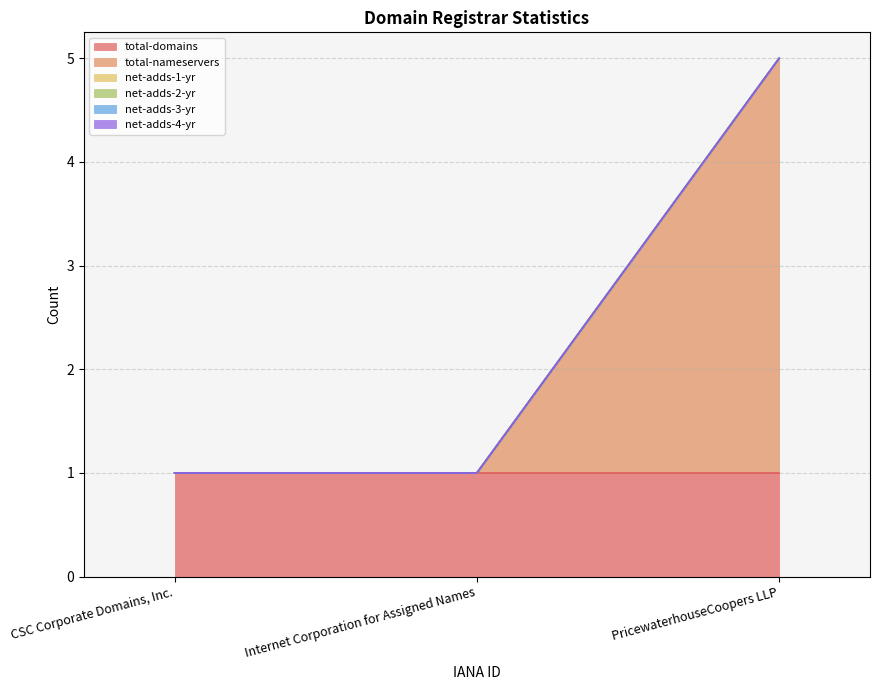

What value does the total-nameservers series have at PricewaterhouseCoopers LLP?

4